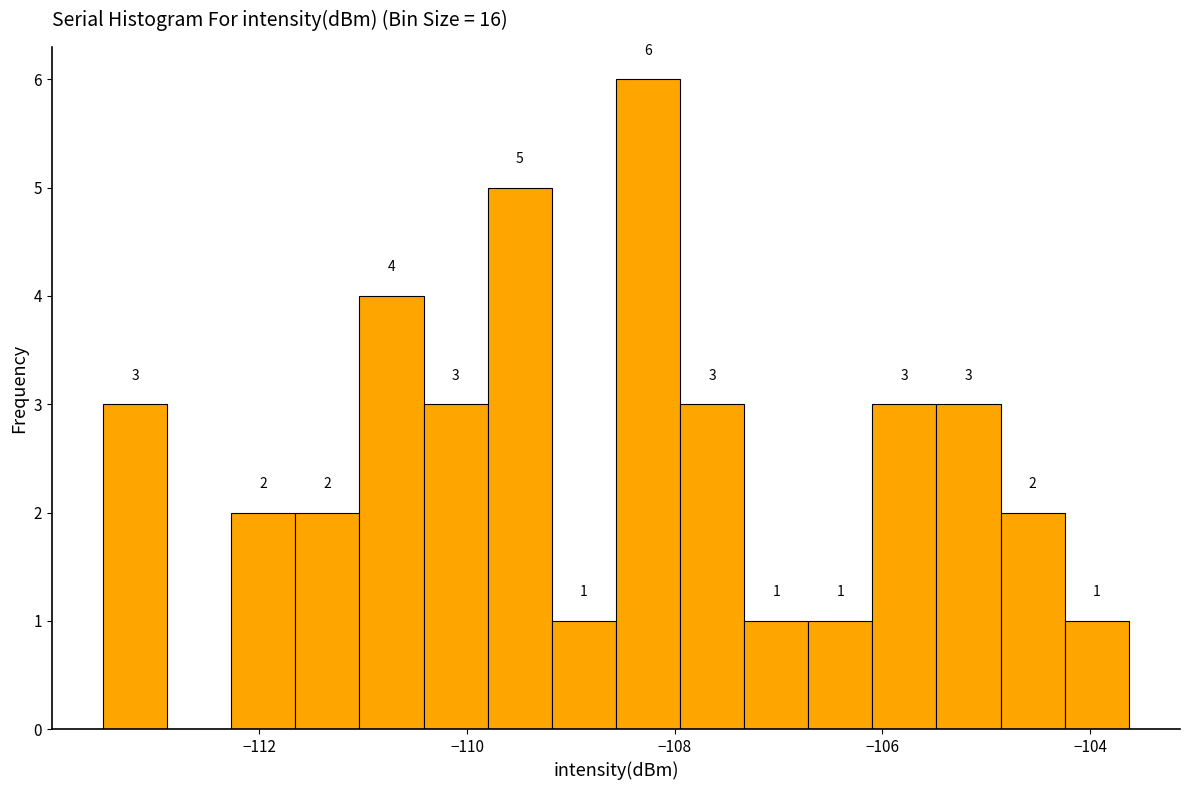

Around what value on the x-axis is the tallest bar? Give the approximate position of its centre, as read against the axis.

-108.2